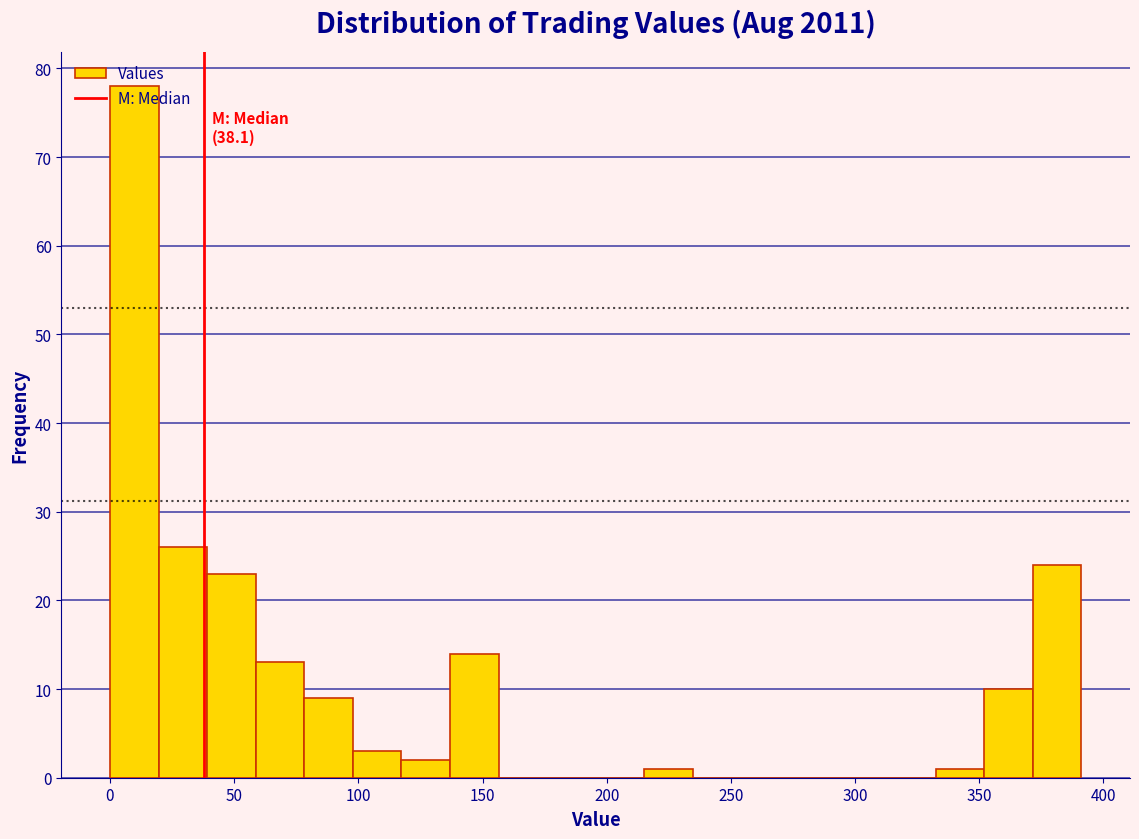

Read against the x-axis, roughly where is the centre of the tallest bar?

10